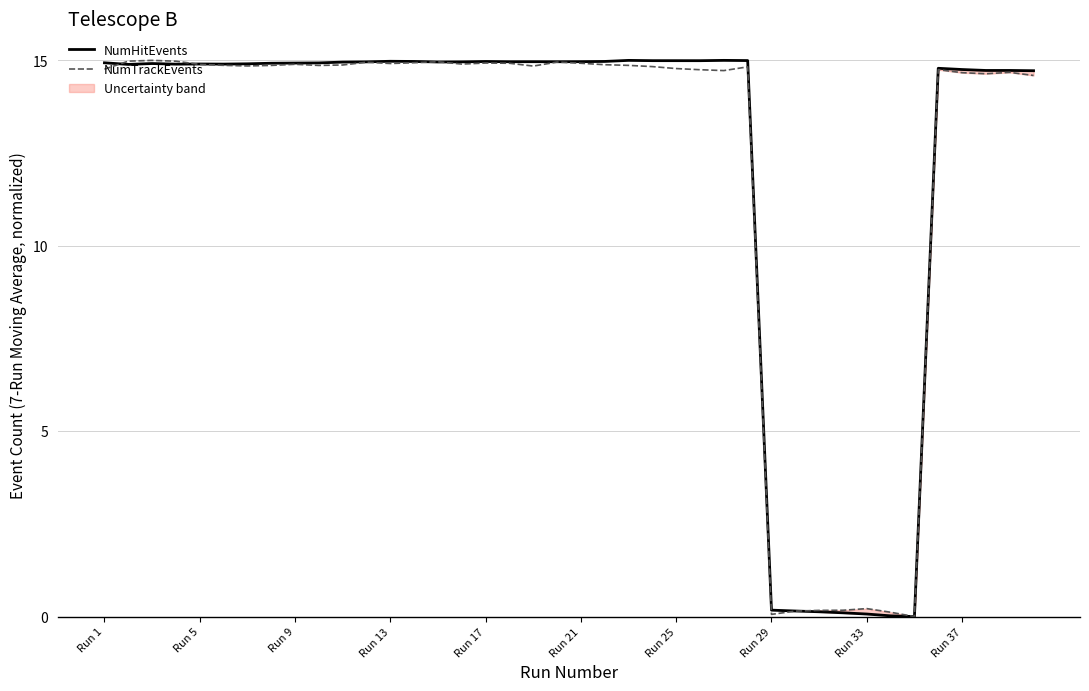

Does the chart have visible grid lines?

Yes